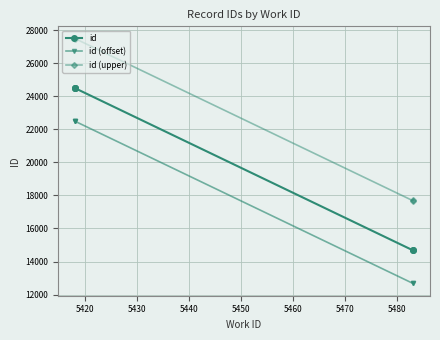

What is the maximum value shown in the chart?

27483